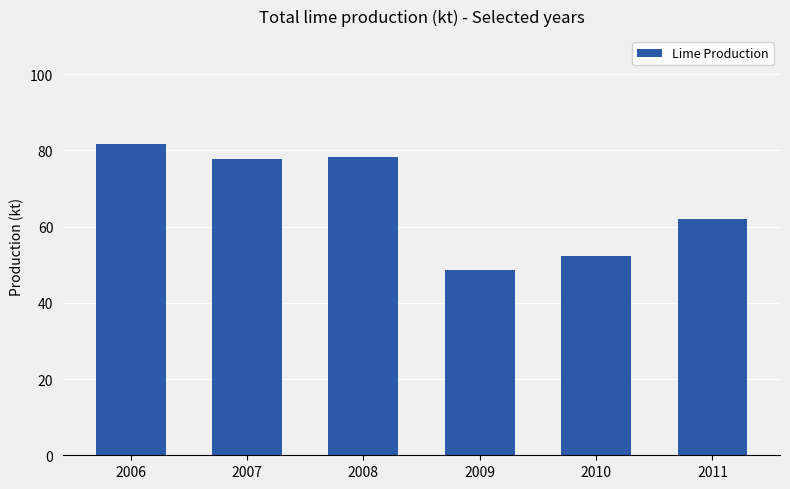

What is the sum of the values at 2008 and 2009?

126.8